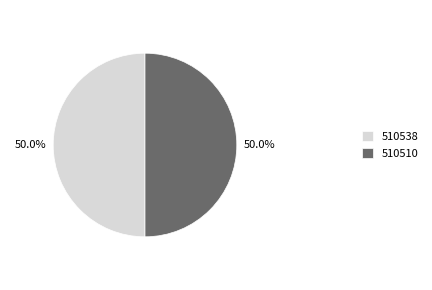

What is the ratio of the value at 510510 to the value at 510538?

1.0